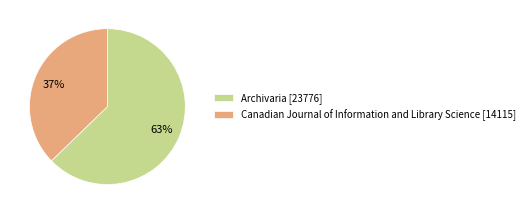

Combined, do Canadian Journal of Information and Library Science and Archivaria account for over 50%?

Yes